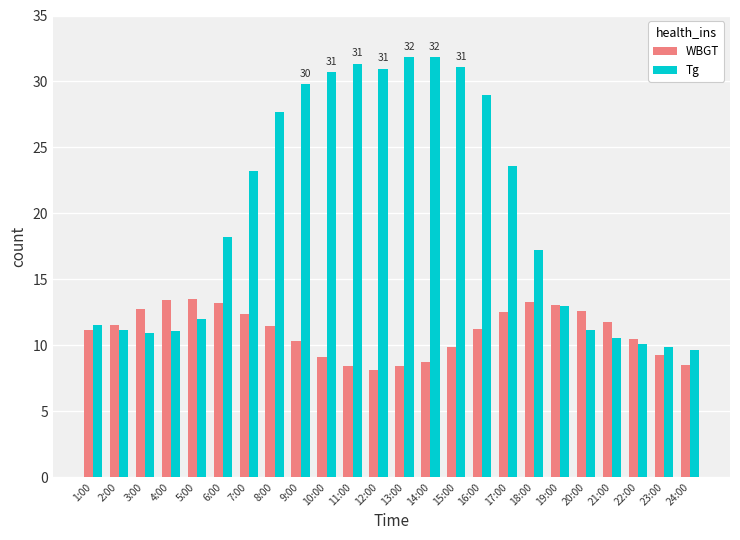

What are all the series names shown in the legend?

WBGT, Tg